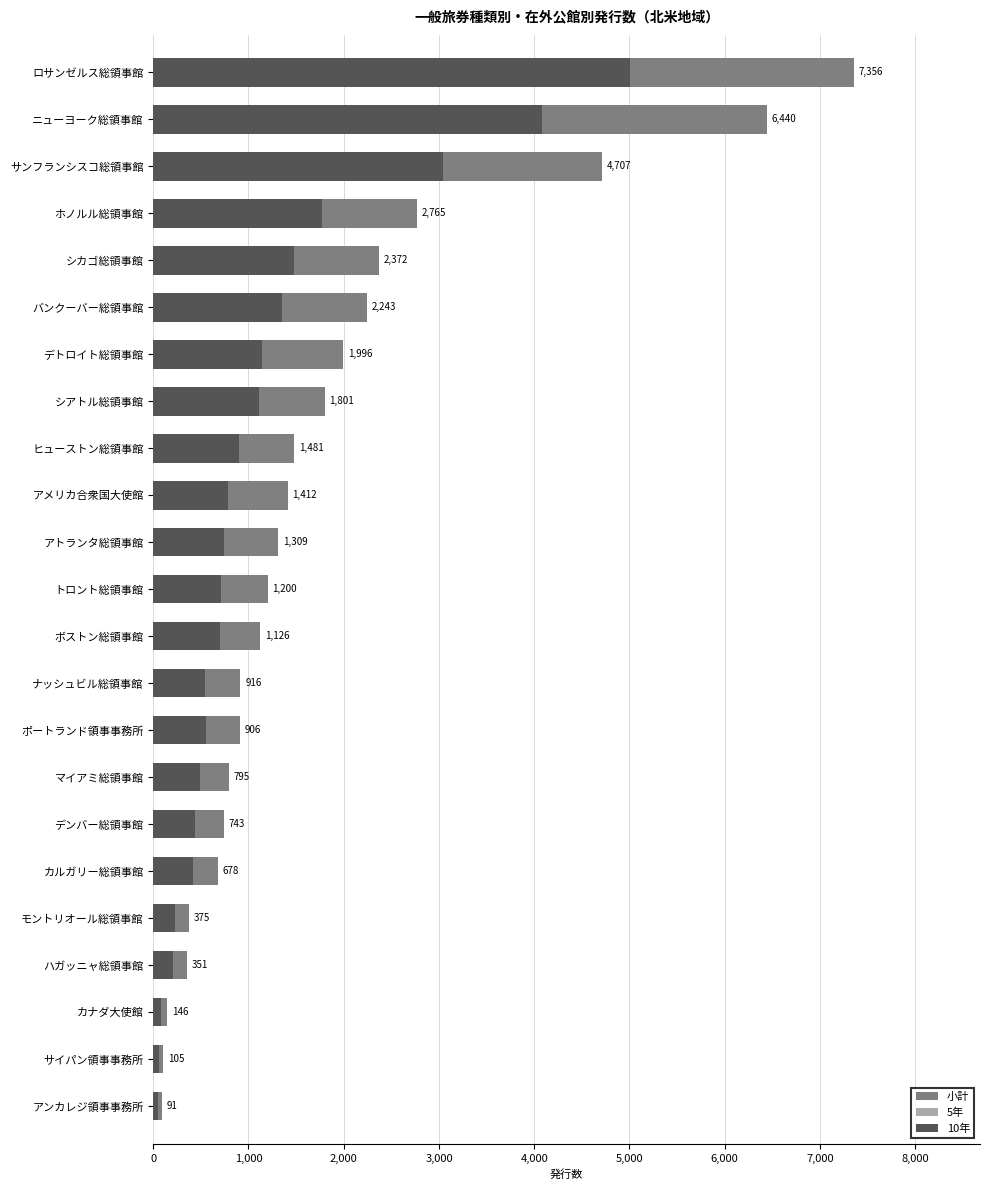

True or false: 10年 has a value of 720 at シアトル総領事館.

False